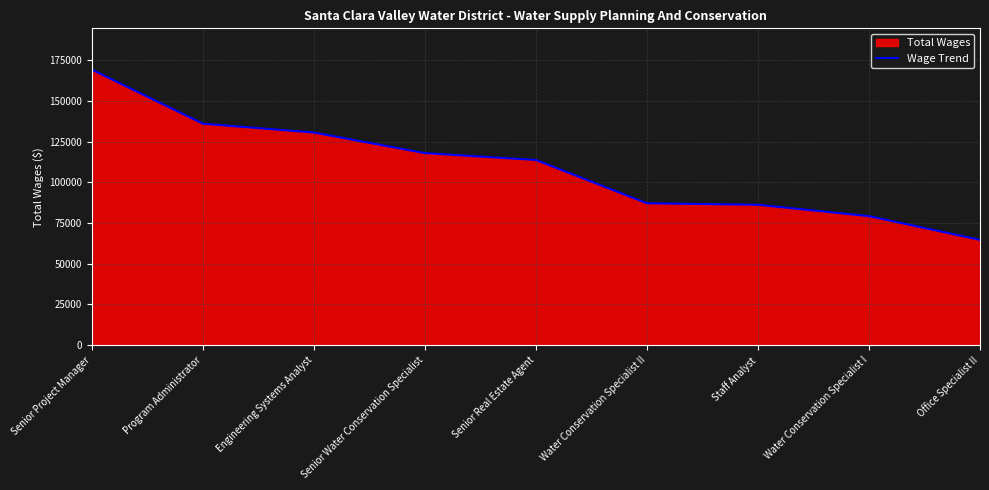

Where does the data first go above 113799?

Senior Project Manager